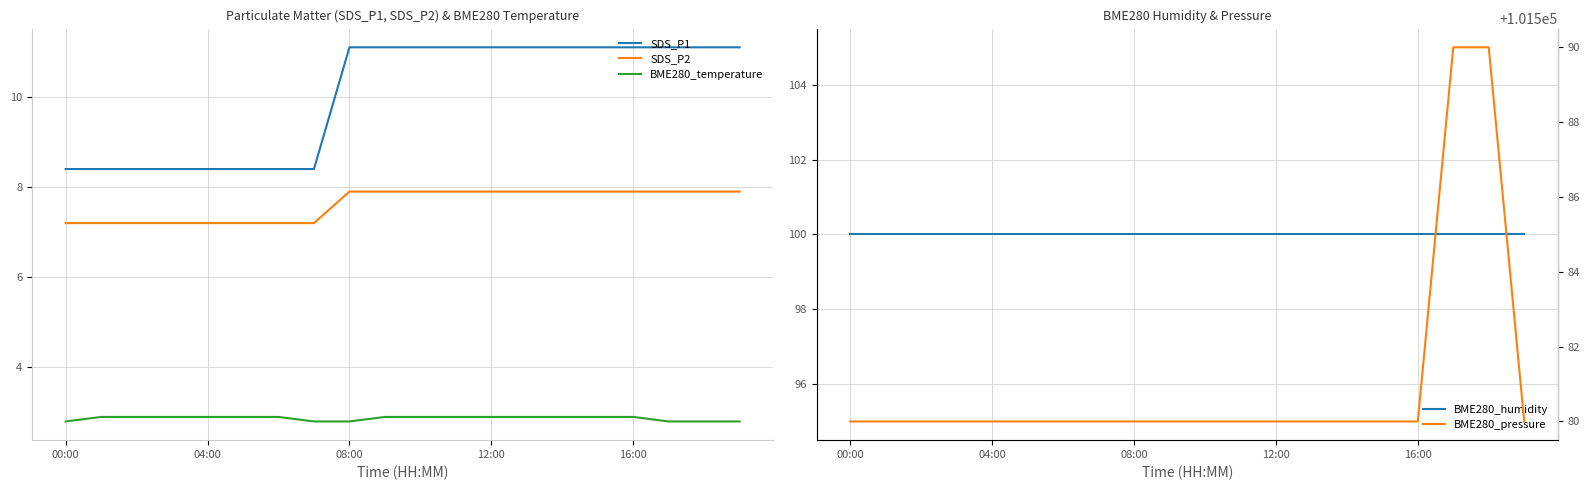

At which category is the sum across all series the highest?

17